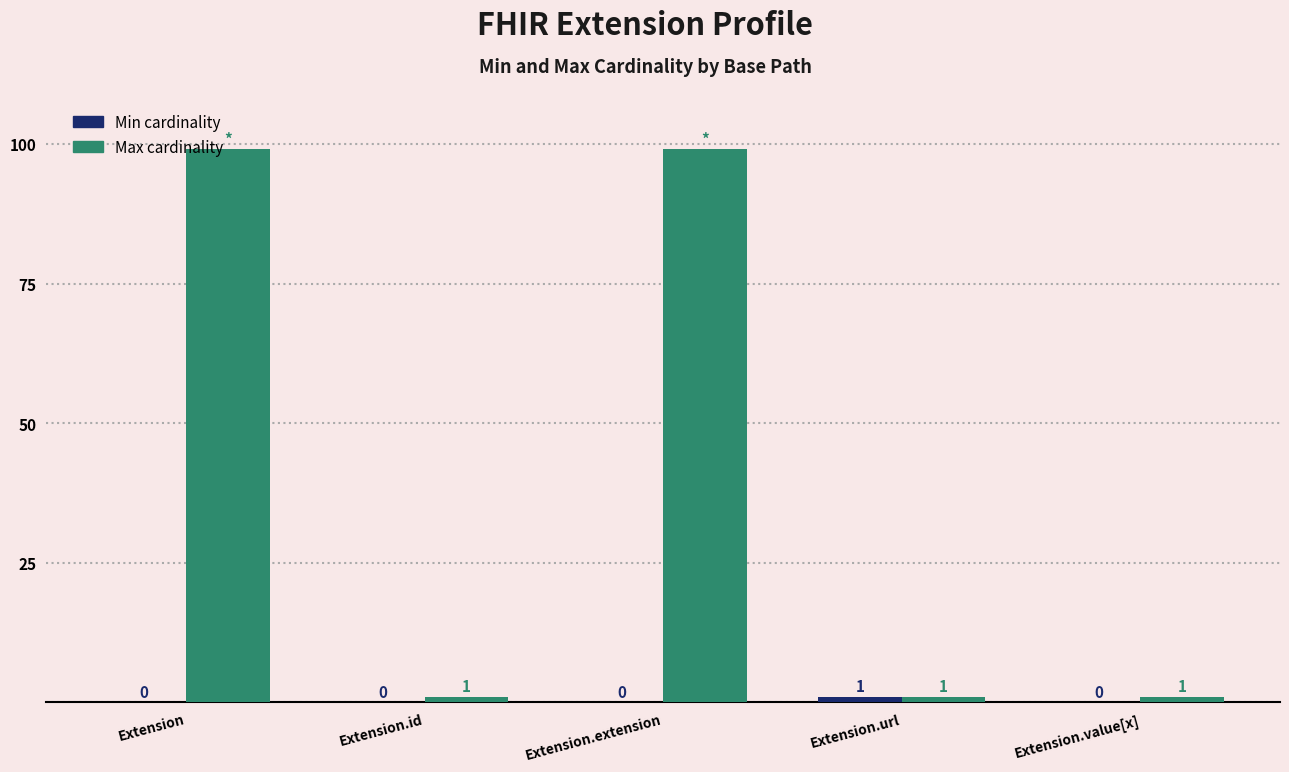

Count the number of data series in this chart.

2